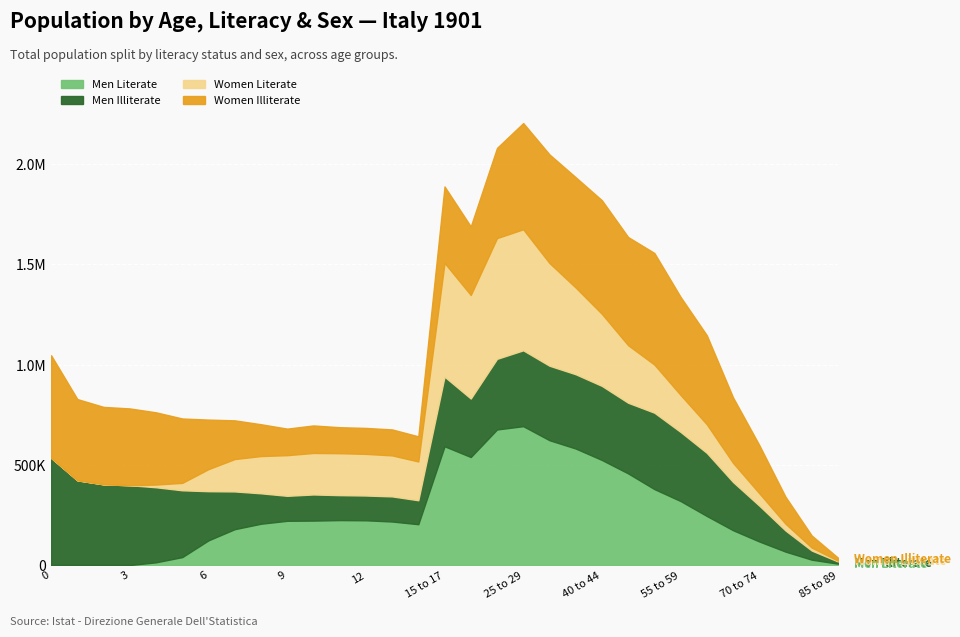

How many interior local peaks does the Women Total series have?

3